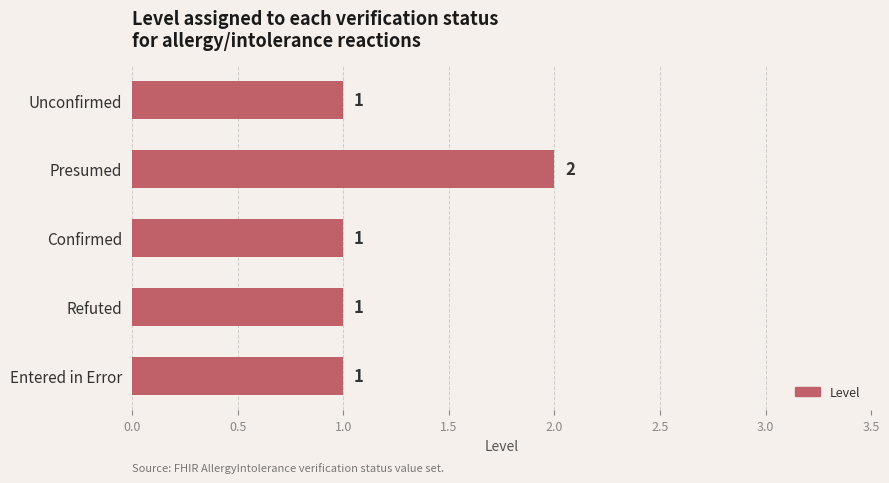

Approximately how many times larger is the value at Confirmed compared to Presumed?

0.5